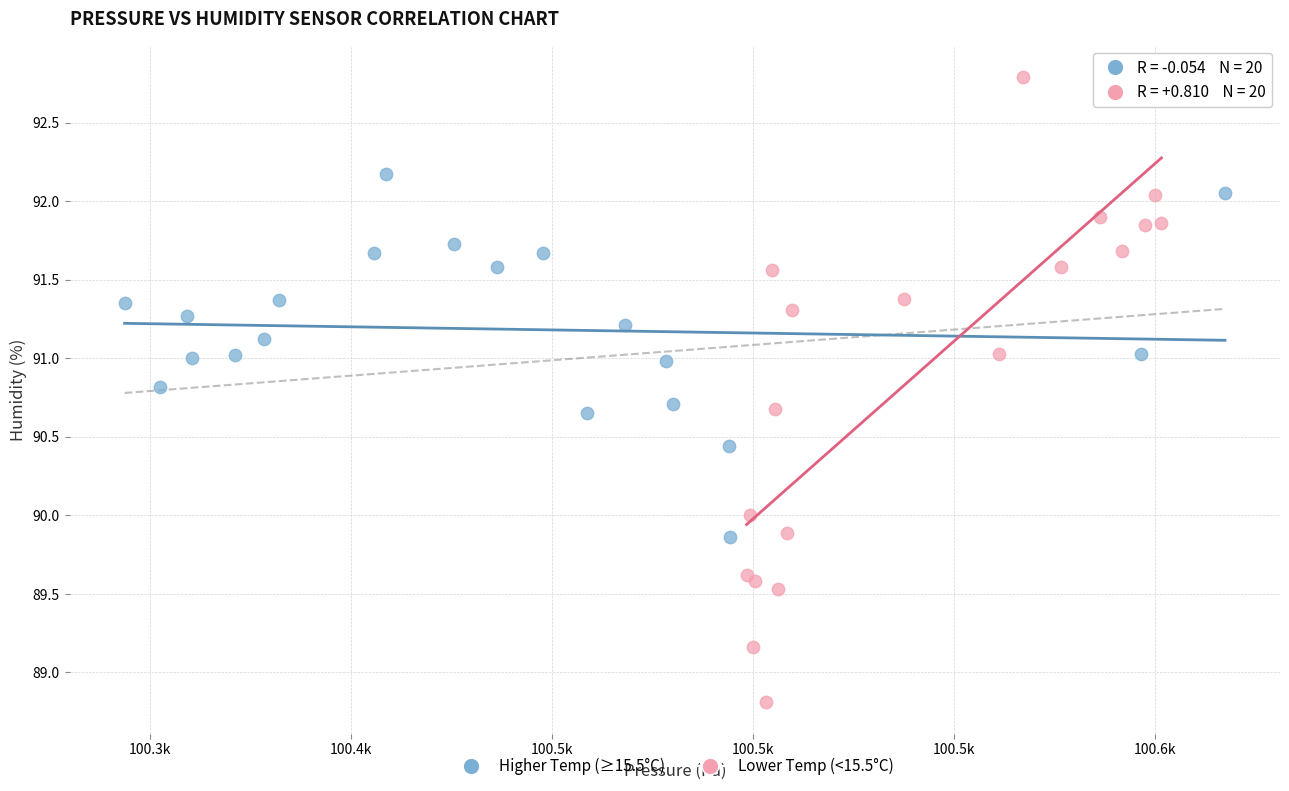

Which series has the widest spread of Y values?

Lower Temp (<15.5°C)